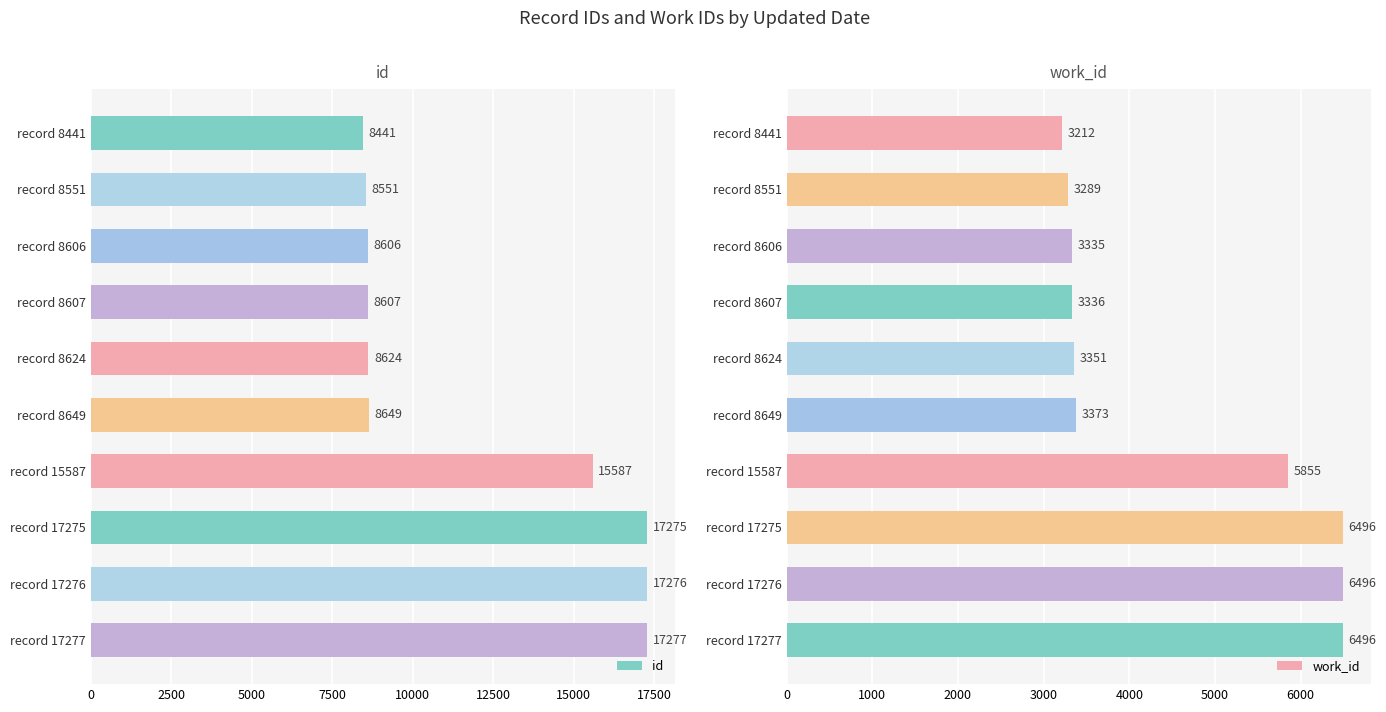

The id series shows 17277 at record 17277. True or false?

True